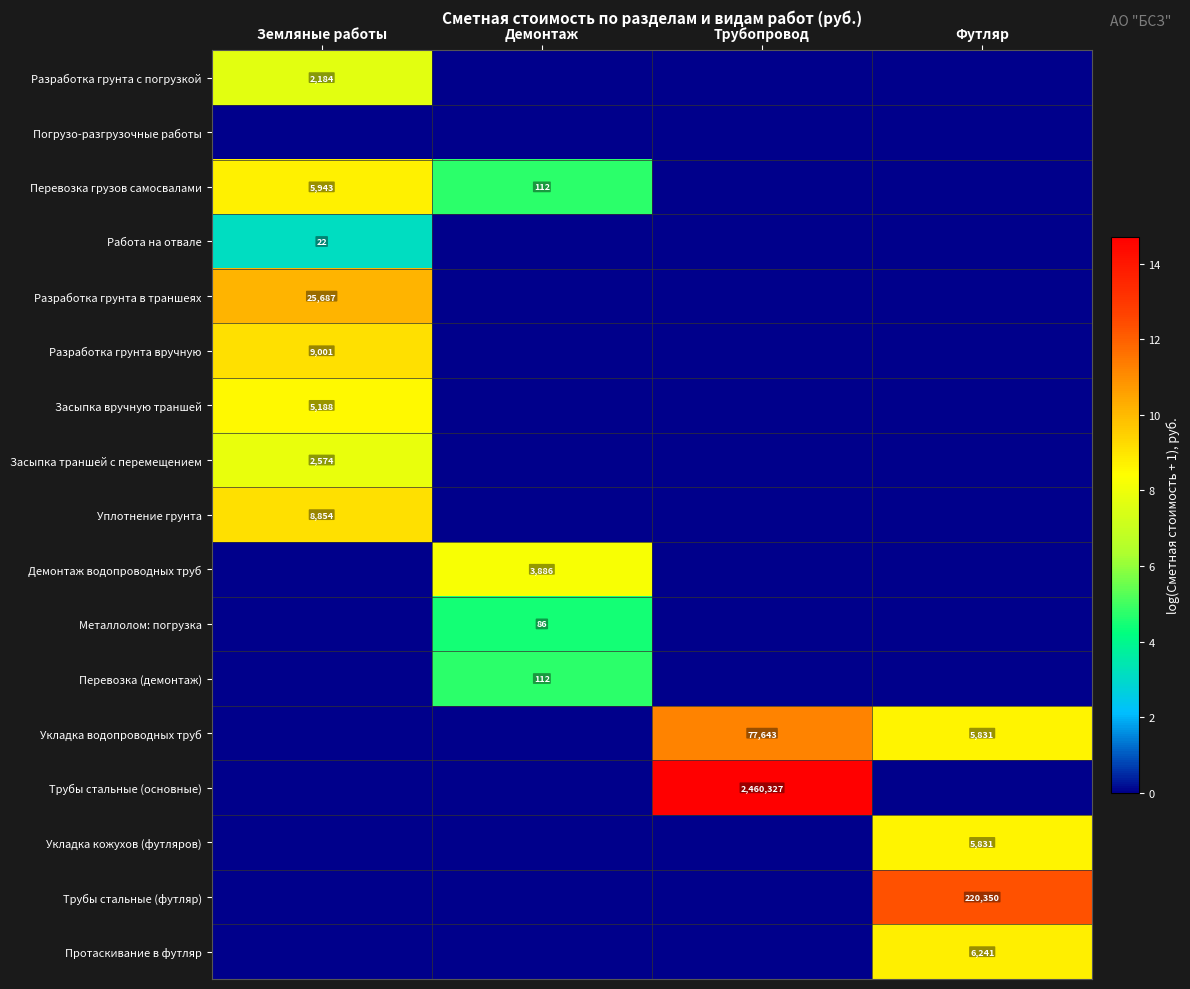

Count the number of categories in the chart.

4